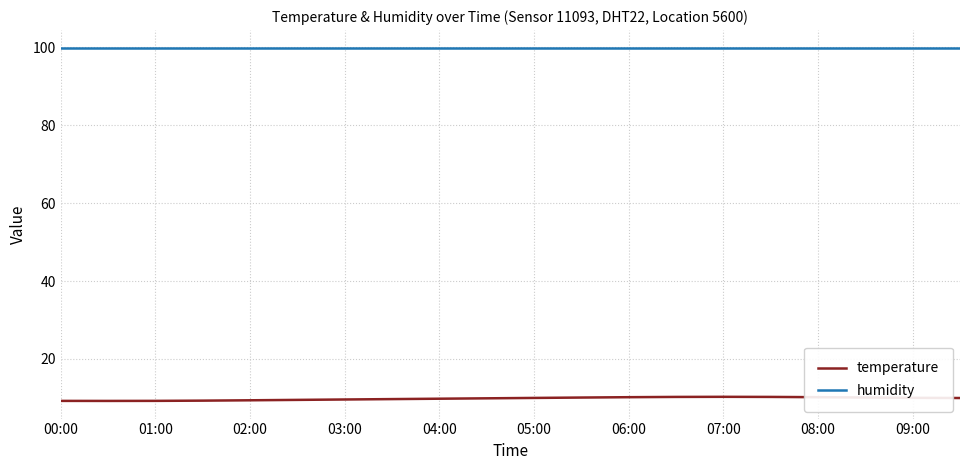

Which series has the widest spread of values?

temperature